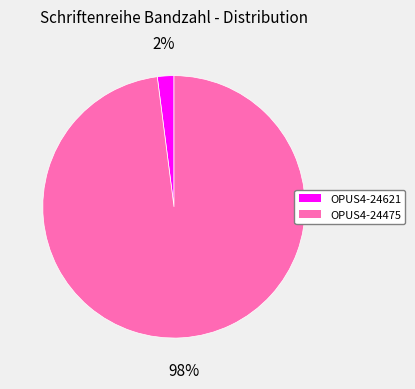

To the nearest percent, what is the difference between the largest and smallest slice percentages?

96%